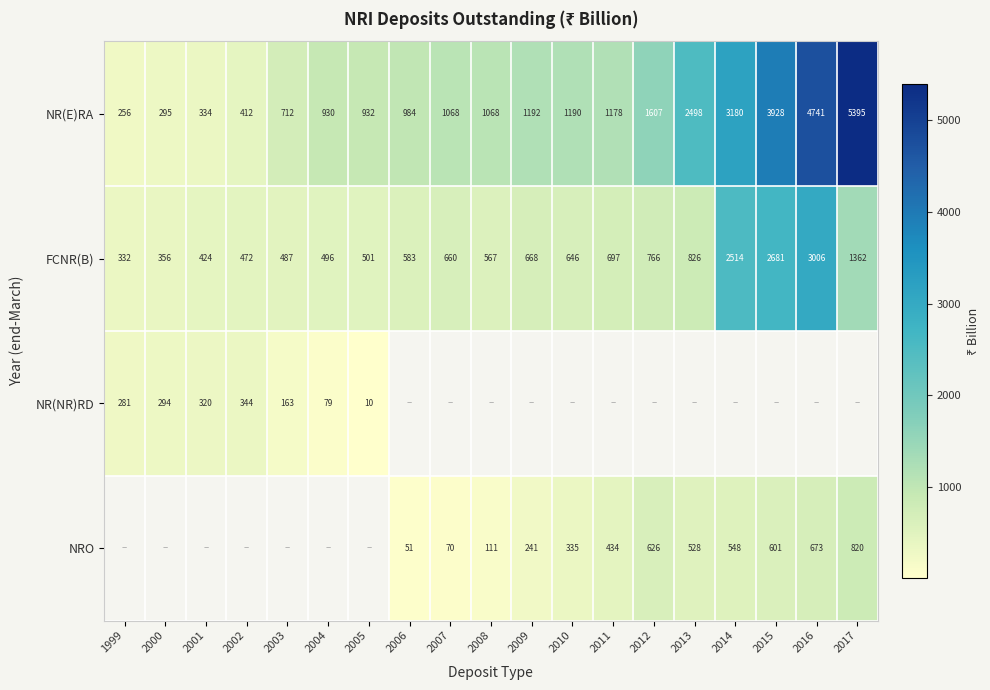

Is the value of FCNR(B) at 2011 greater than the value of NR(E)RA at 2012?

No